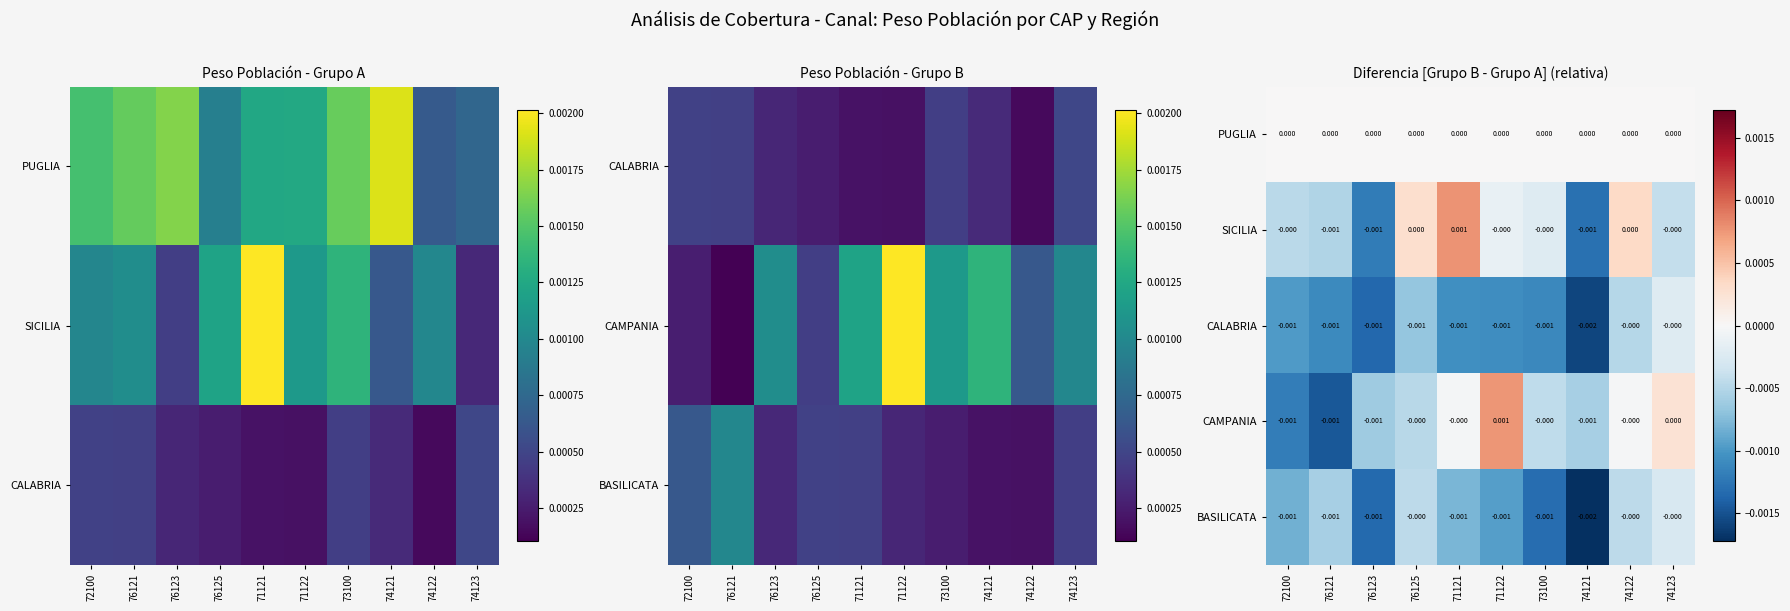

At which category is the sum across all series the highest?

74122